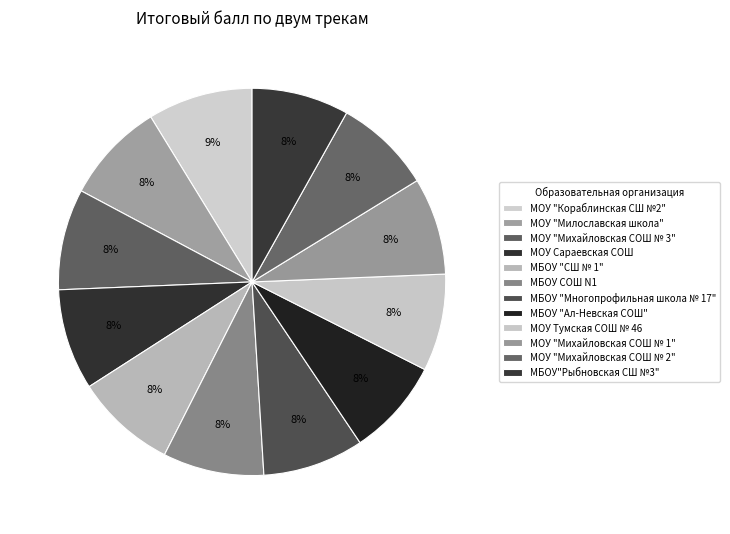

Which category has the smallest portion of the pie?

МБОУ "Ал-Невская СОШ"